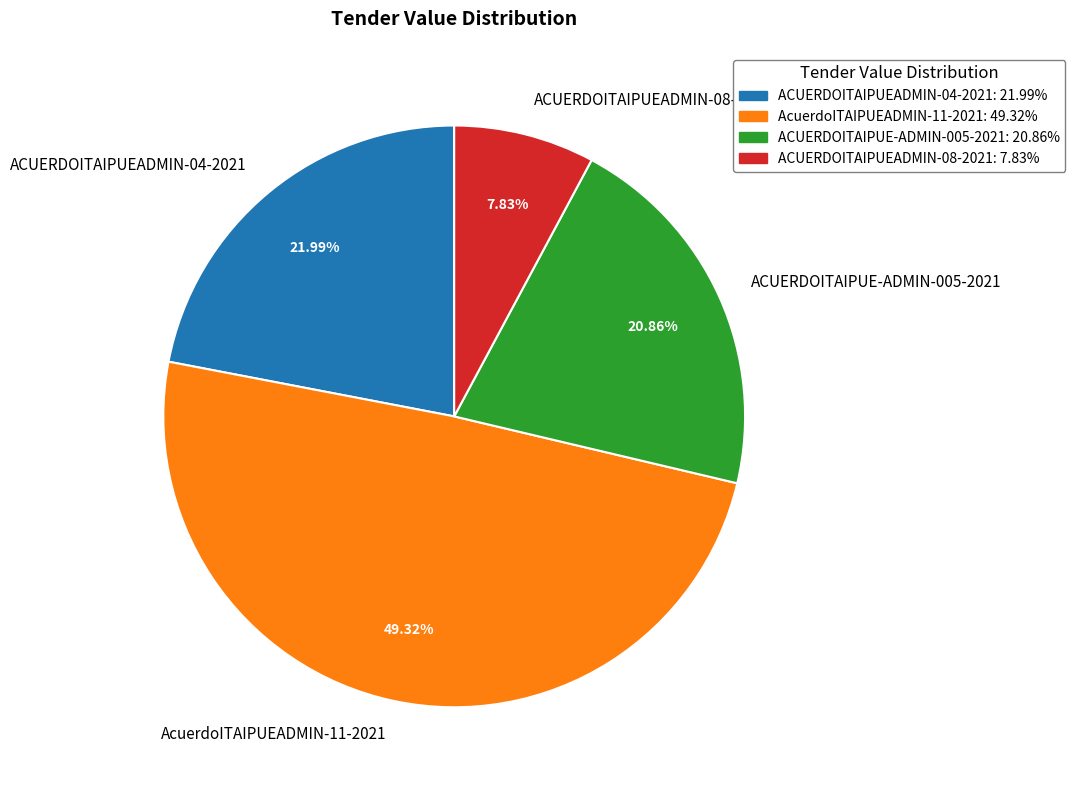

How many segments does this pie chart have?

4